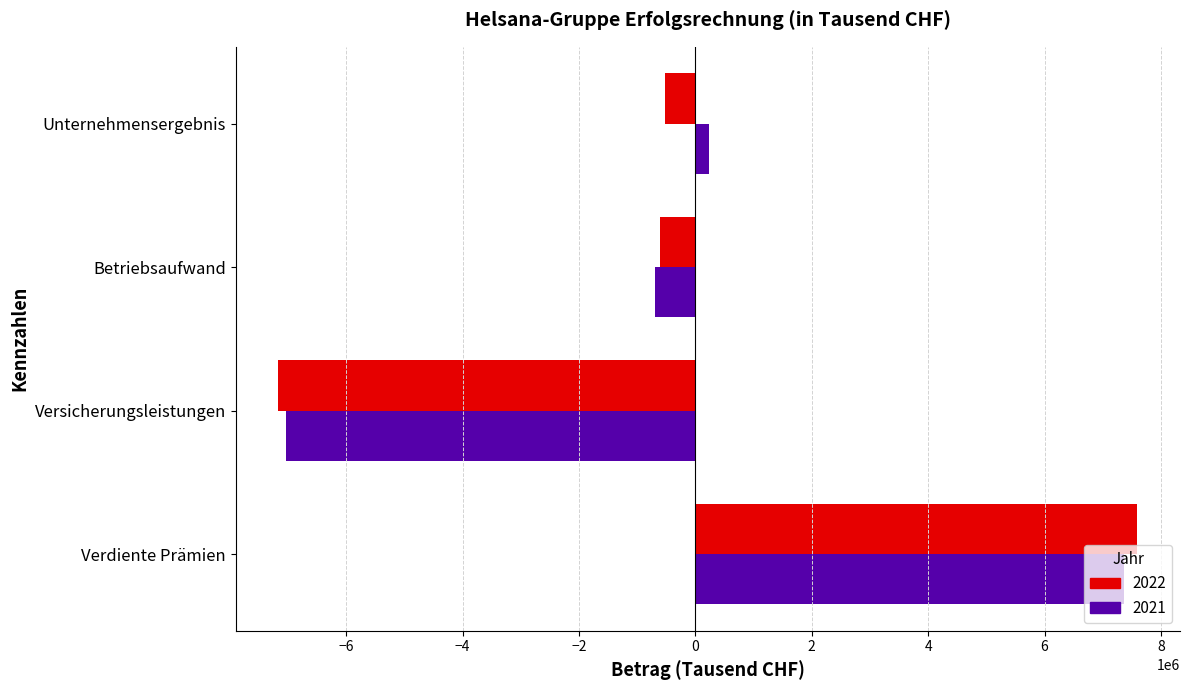

The value of 2021 at Verdiente Prämien is 7372231. True or false?

True